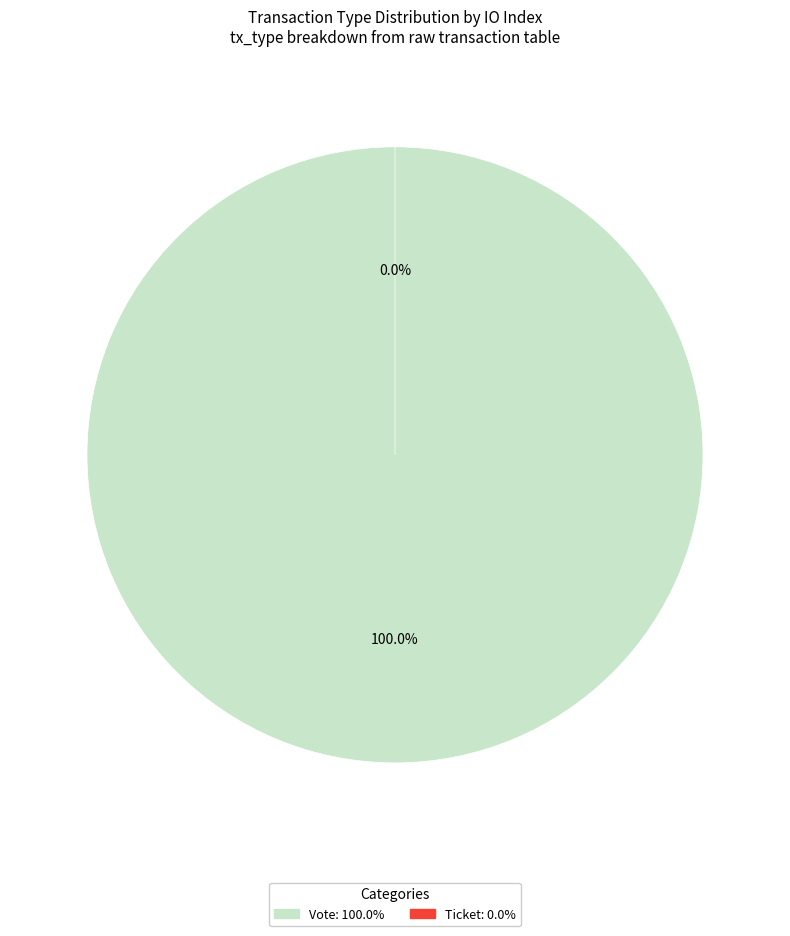

What portion of the pie excludes Ticket?

100.0%